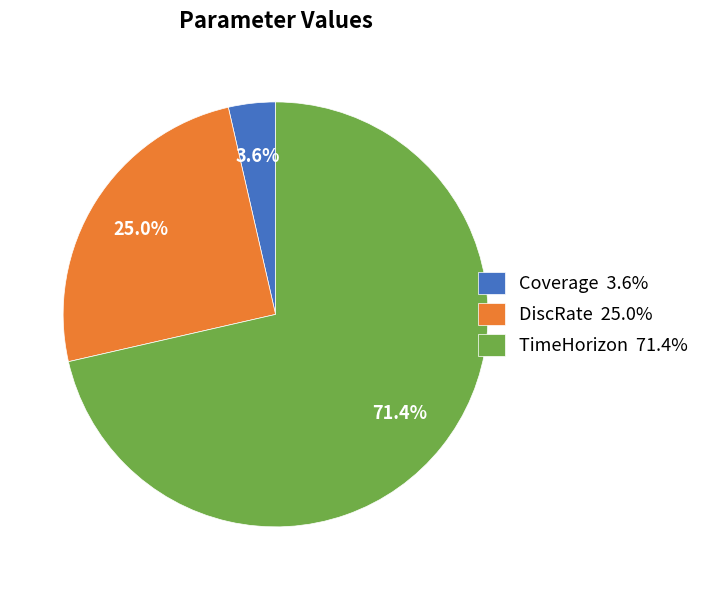

What percentage do Coverage and TimeHorizon together represent?

75.0%